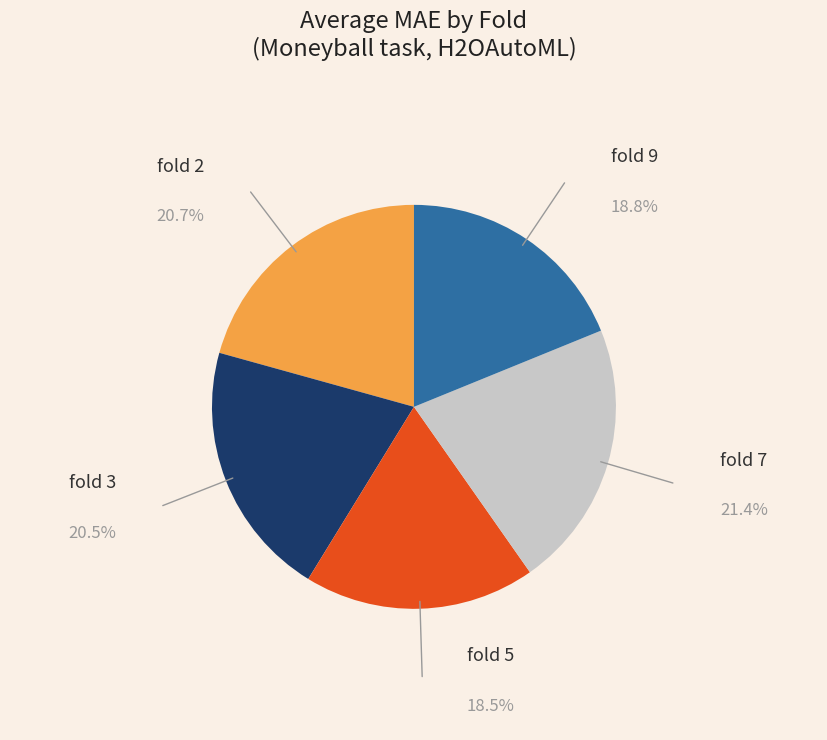

Between fold 2 and fold 5, which is larger?

fold 2